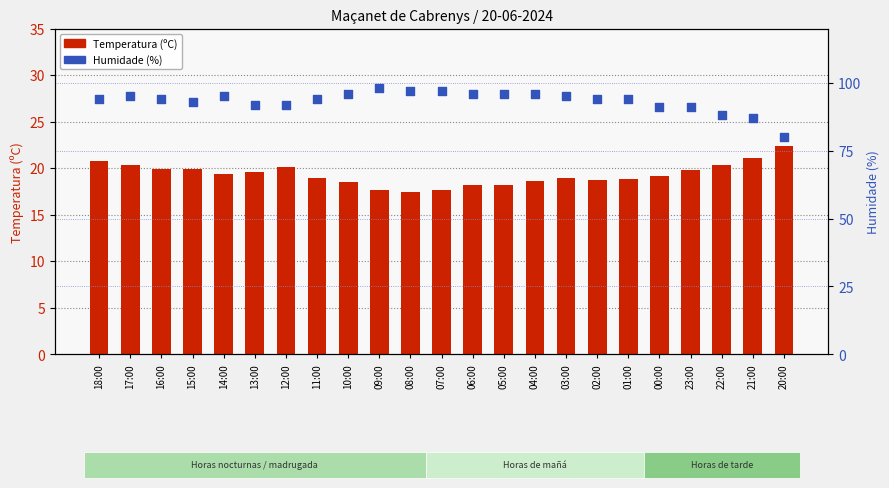

At how many categories does at least one series exceed 46?

23